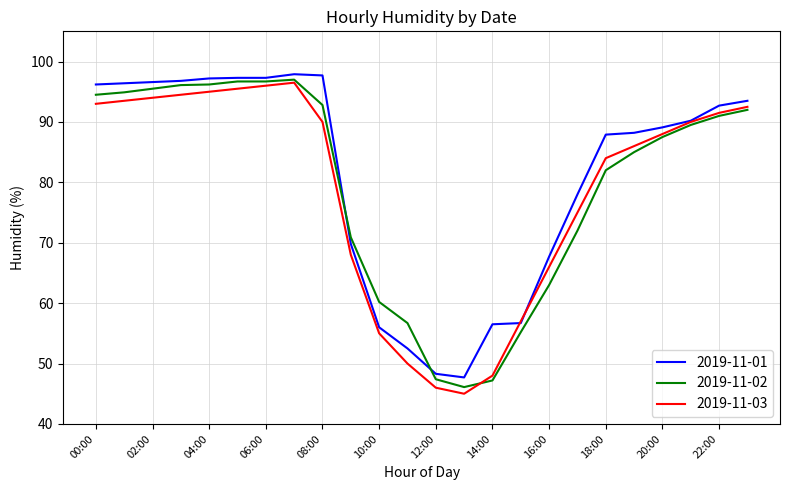

How many lines are shown in the chart?

3